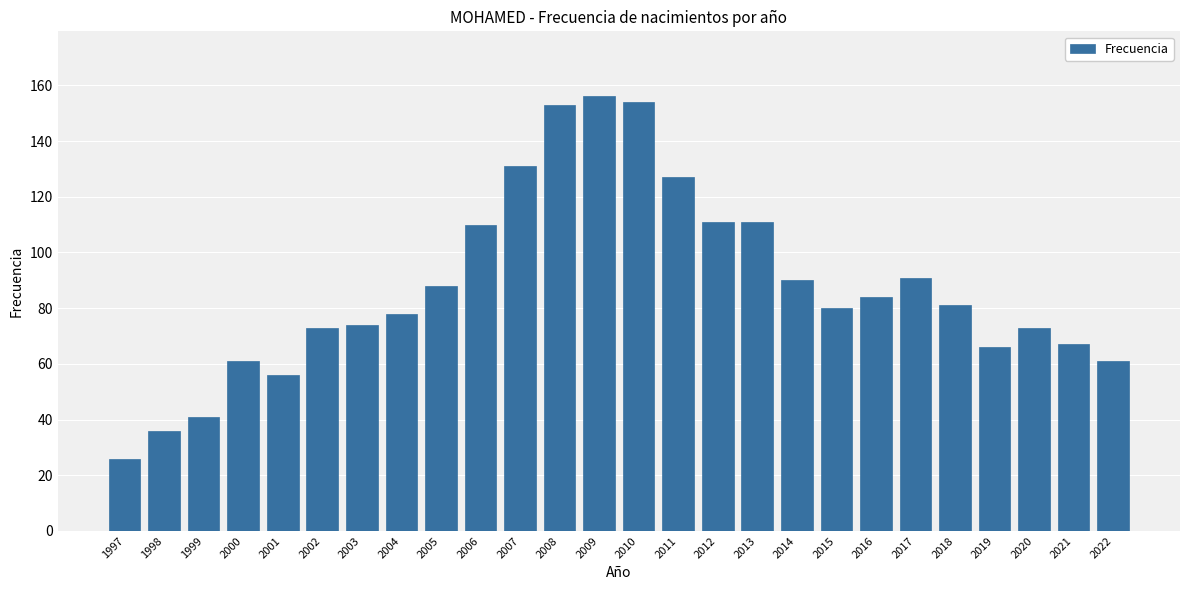

Reading left to right, transcribe all the data shown in this chart.

1997=26	1998=36	1999=41	2000=61	2001=56	2002=73	2003=74	2004=78	2005=88	2006=110	2007=131	2008=153	2009=156	2010=154	2011=127	2012=111	2013=111	2014=90	2015=80	2016=84	2017=91	2018=81	2019=66	2020=73	2021=67	2022=61